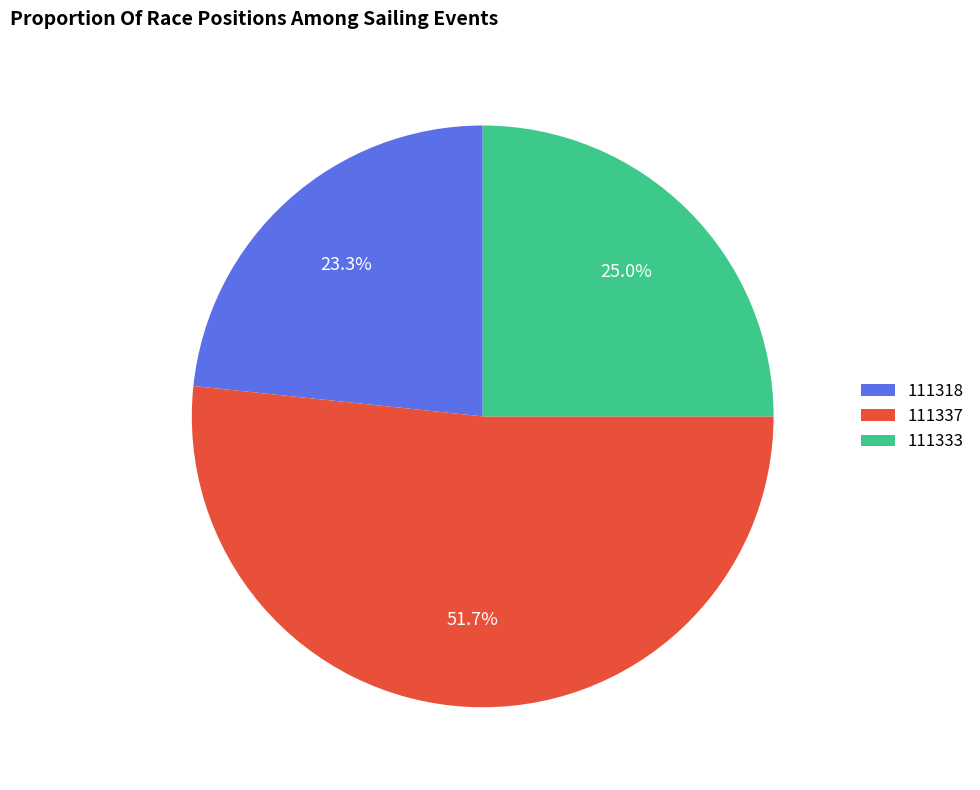

The 111337 slice represents 45% of the pie. True or false?

False